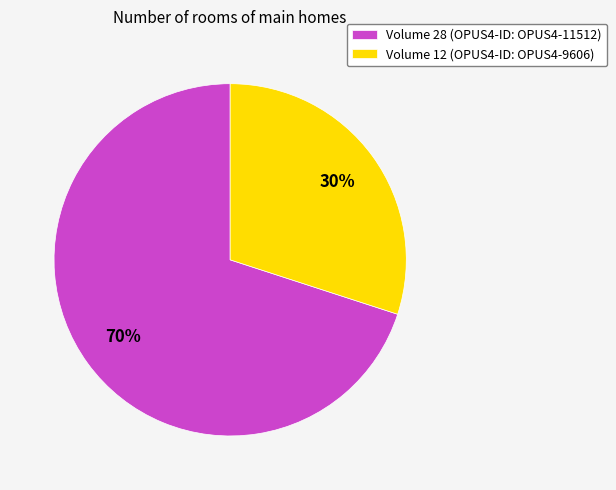

The Volume 28 (OPUS4-ID: OPUS4-11512) slice represents 58% of the pie. True or false?

False